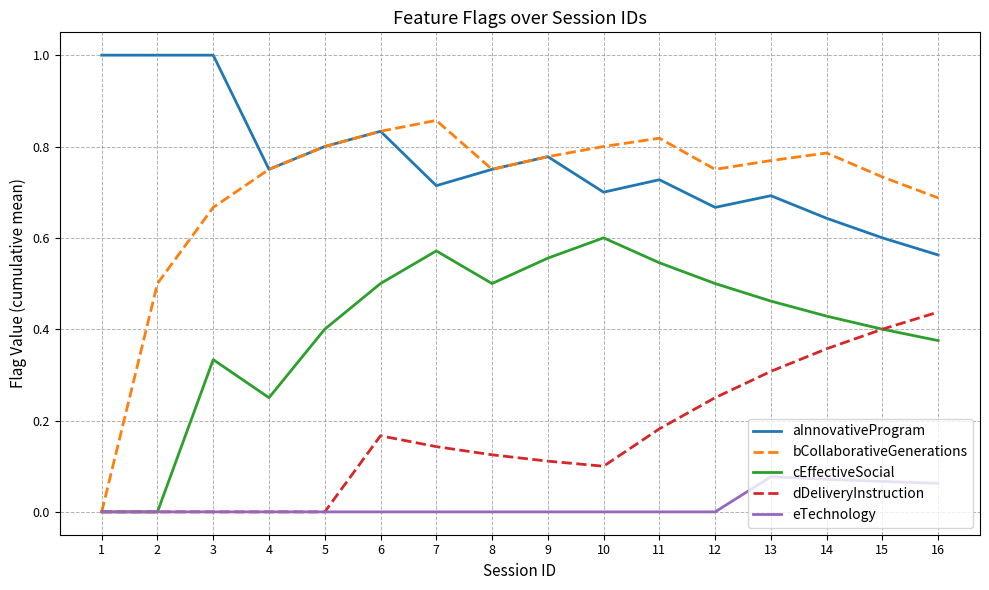

Which series changed the most between 5 and 14?

dDeliveryInstruction